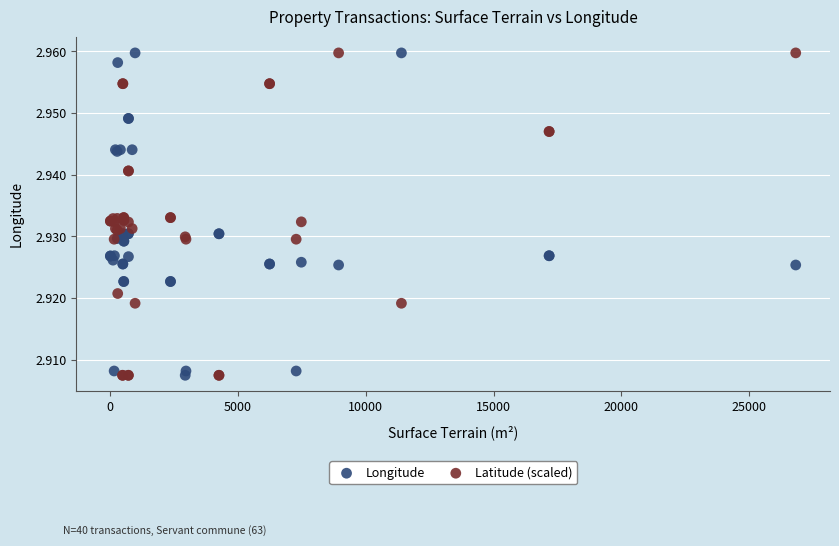

What is the X range (max minus min) for the scatter plot?

26808.0